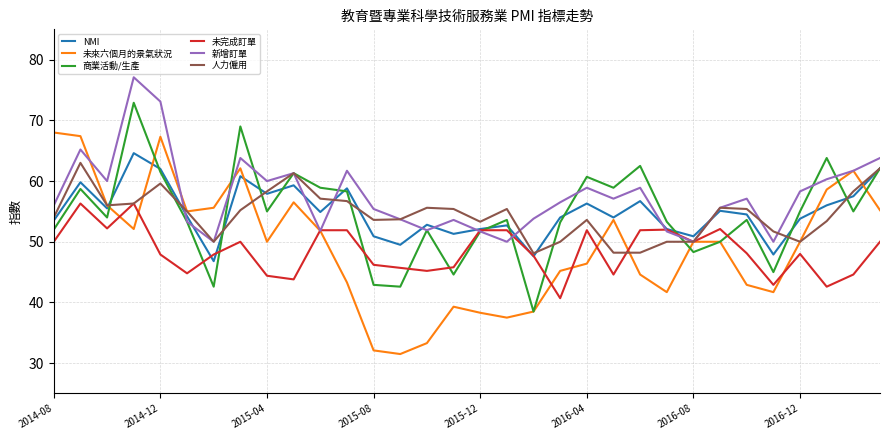

Which series has the largest total across all categories?

新增訂單